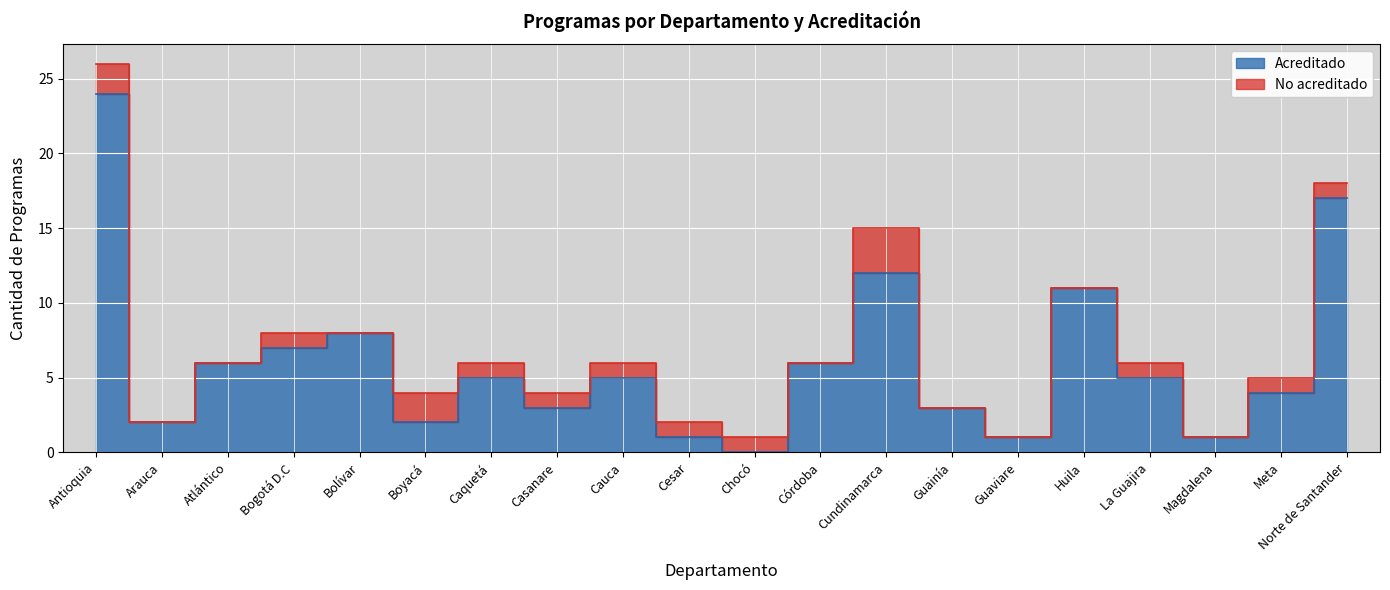

What is the difference between the maximum and minimum values?

24